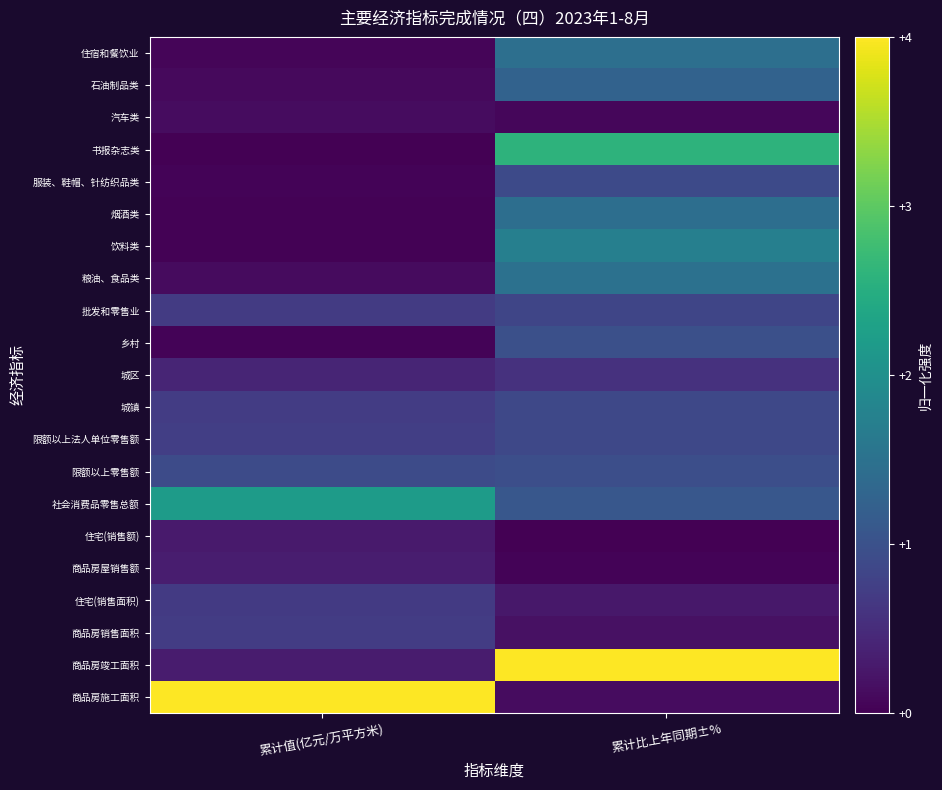

Which category has the highest value across all series?

累计值(亿元/万平方米)